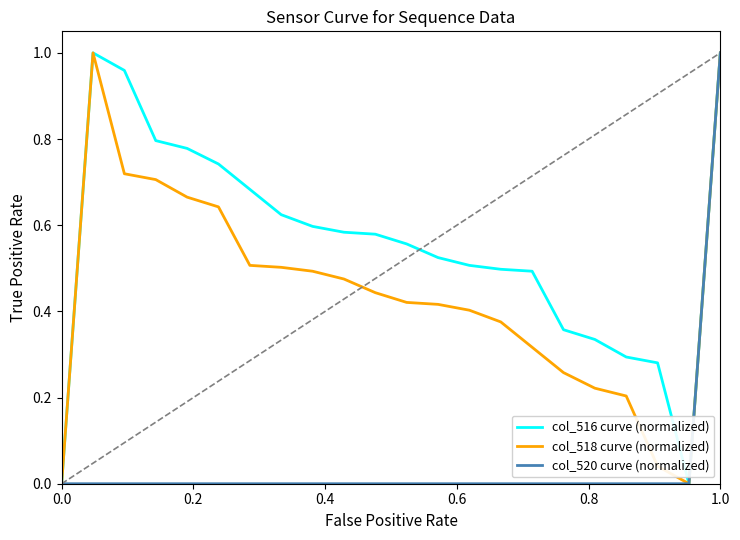

Which series has the largest total across all categories?

col_516 curve (normalized)